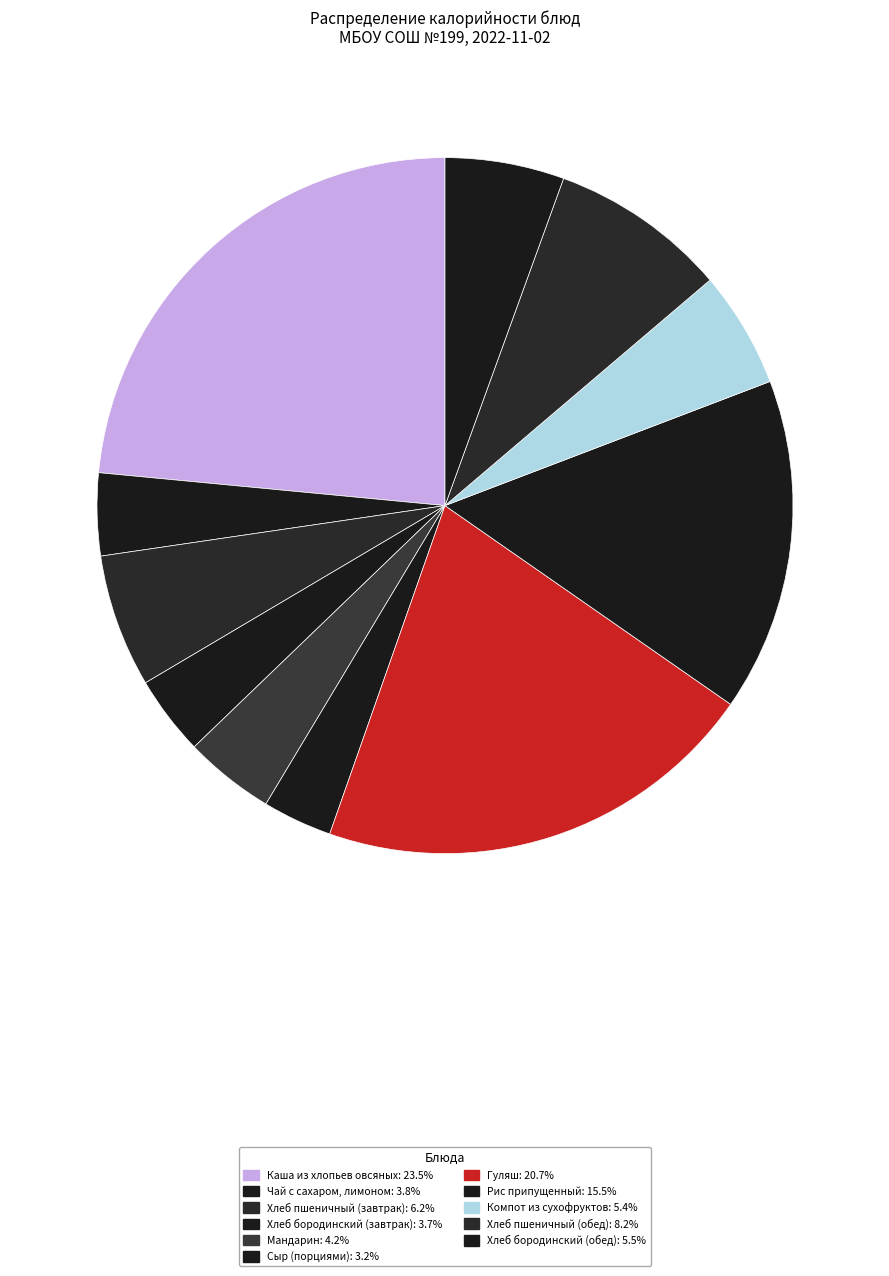

What is the smallest slice in the pie chart?

Сыр (порциями)